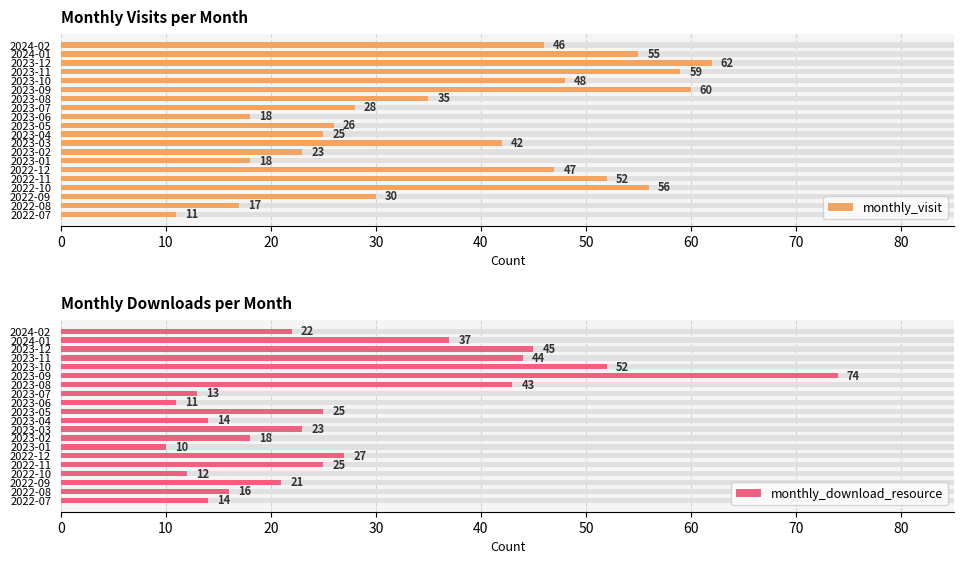

What is the lowest value of the monthly_download_resource series?

10